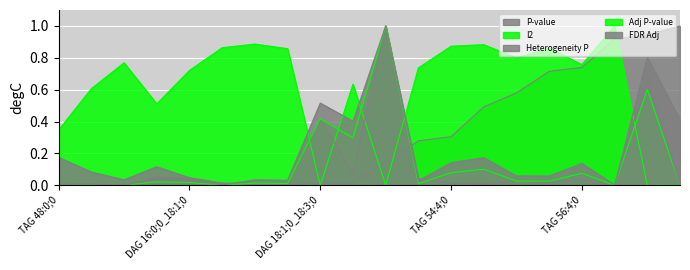

What is the difference between the highest and lowest values at TAG 54:4;0?

0.9